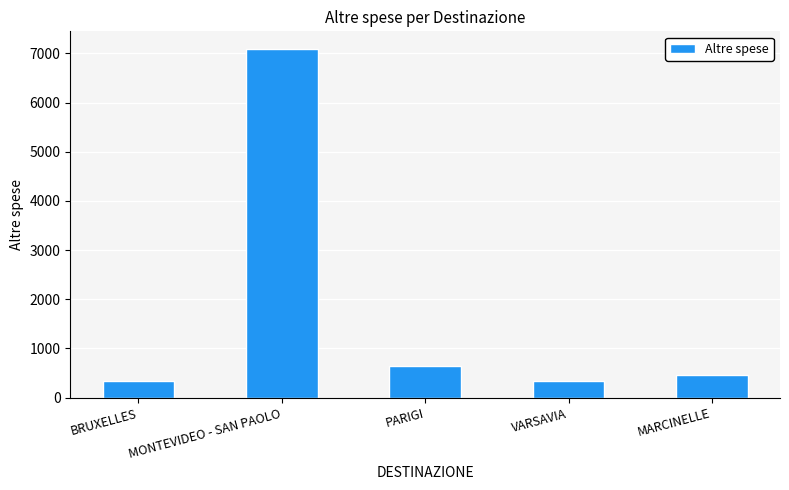

Where is the data nearest to the value 3712?

PARIGI